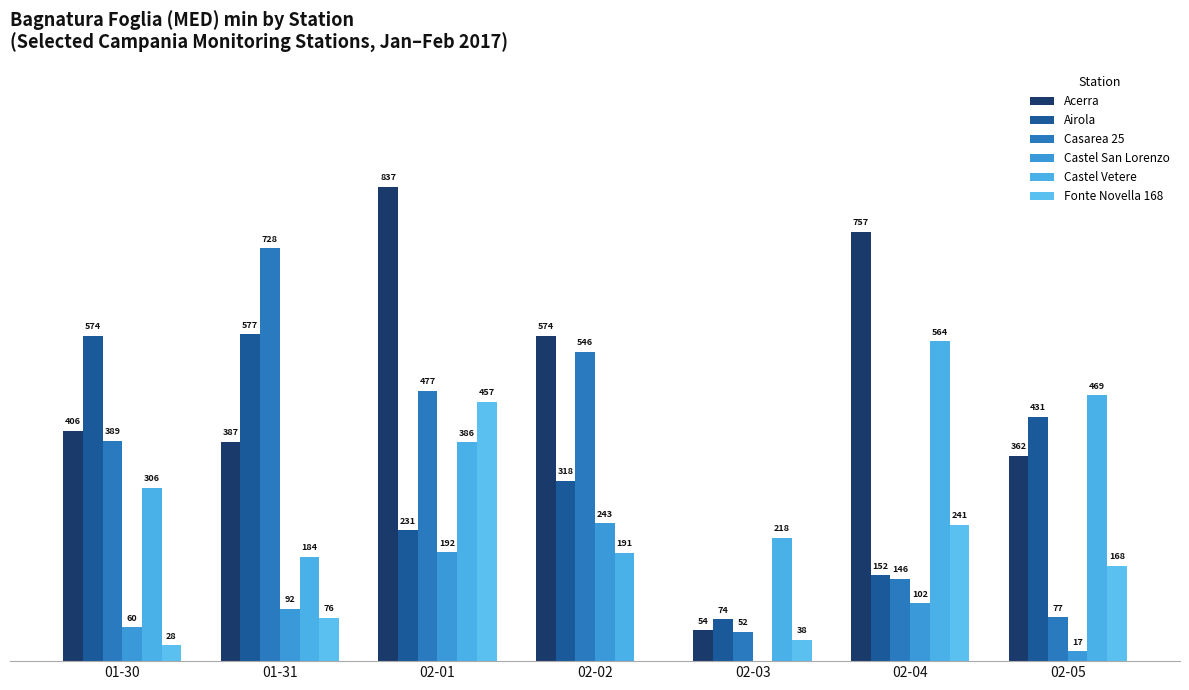

What is the maximum value for Casarea 25?

728.1